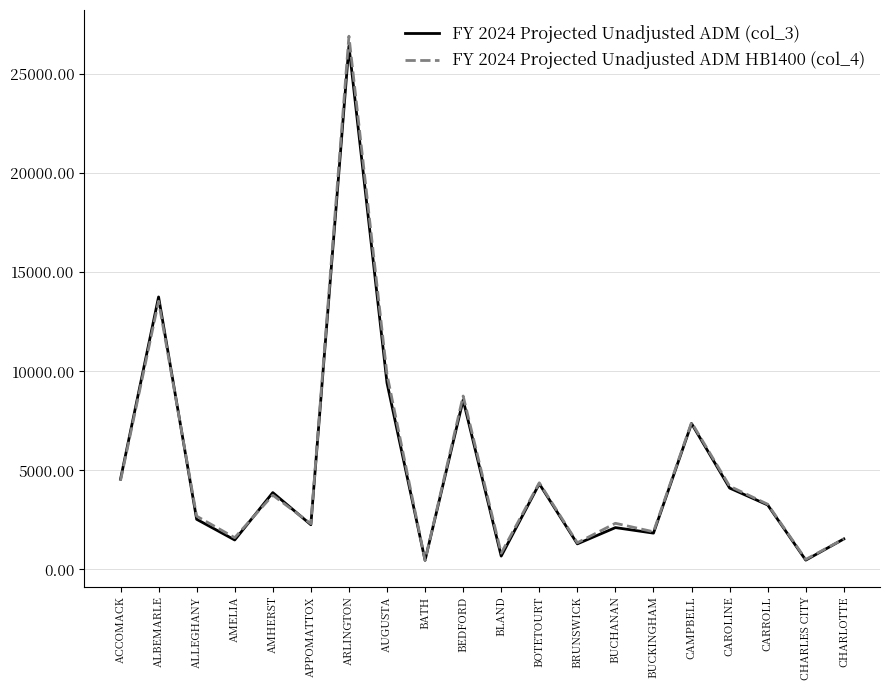

At which label is FY 2024 Projected Unadjusted ADM HB1400 (col_4) closest to 13688?

ALBEMARLE